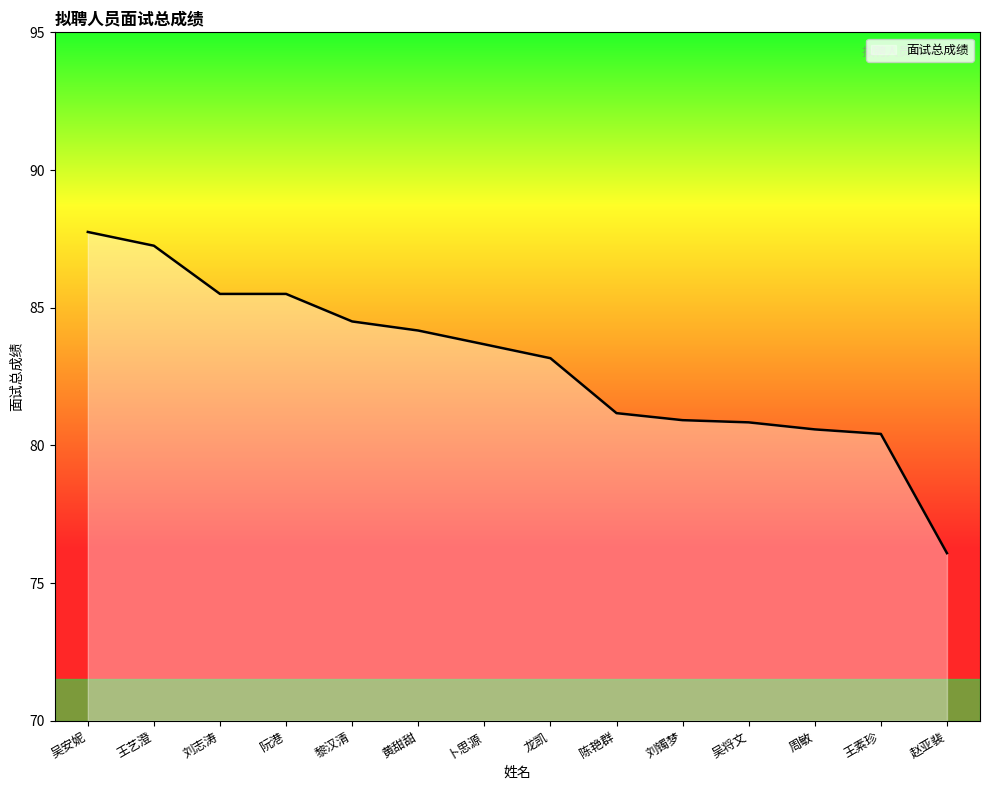

What is the difference between the second highest and second lowest values?

6.8